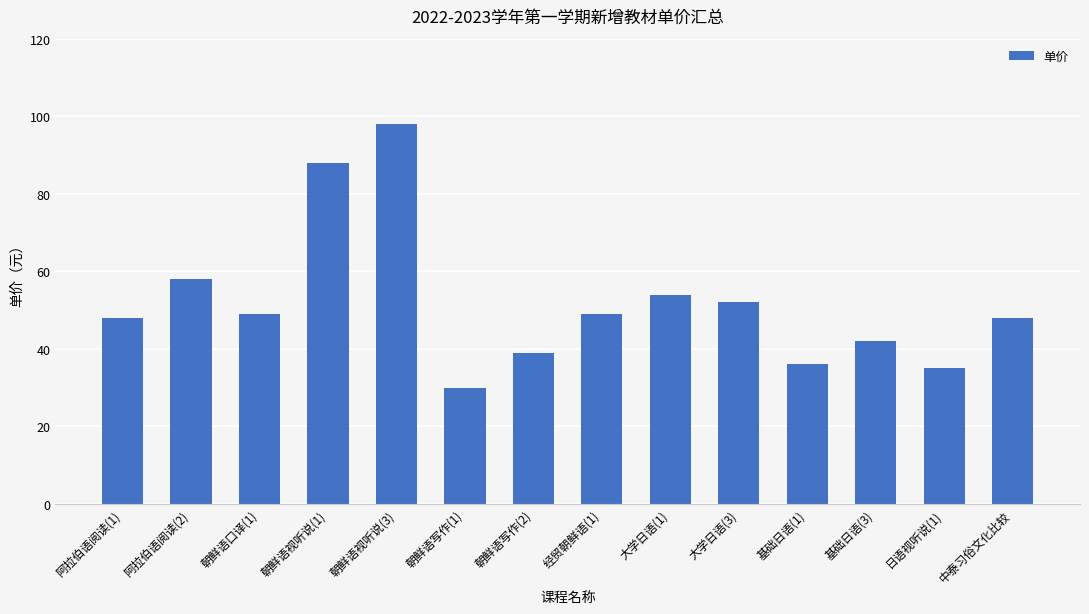

What is the greatest value displayed?

98.0